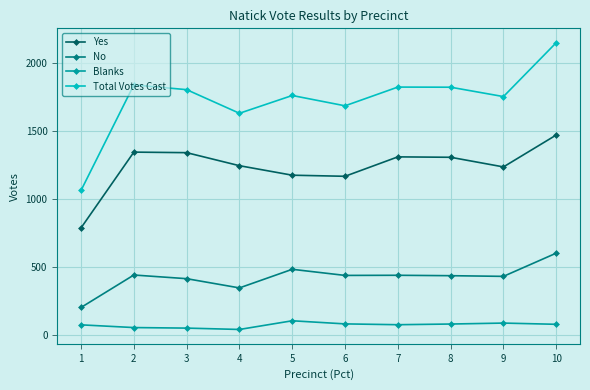

Which series has the widest spread of values?

Total Votes Cast